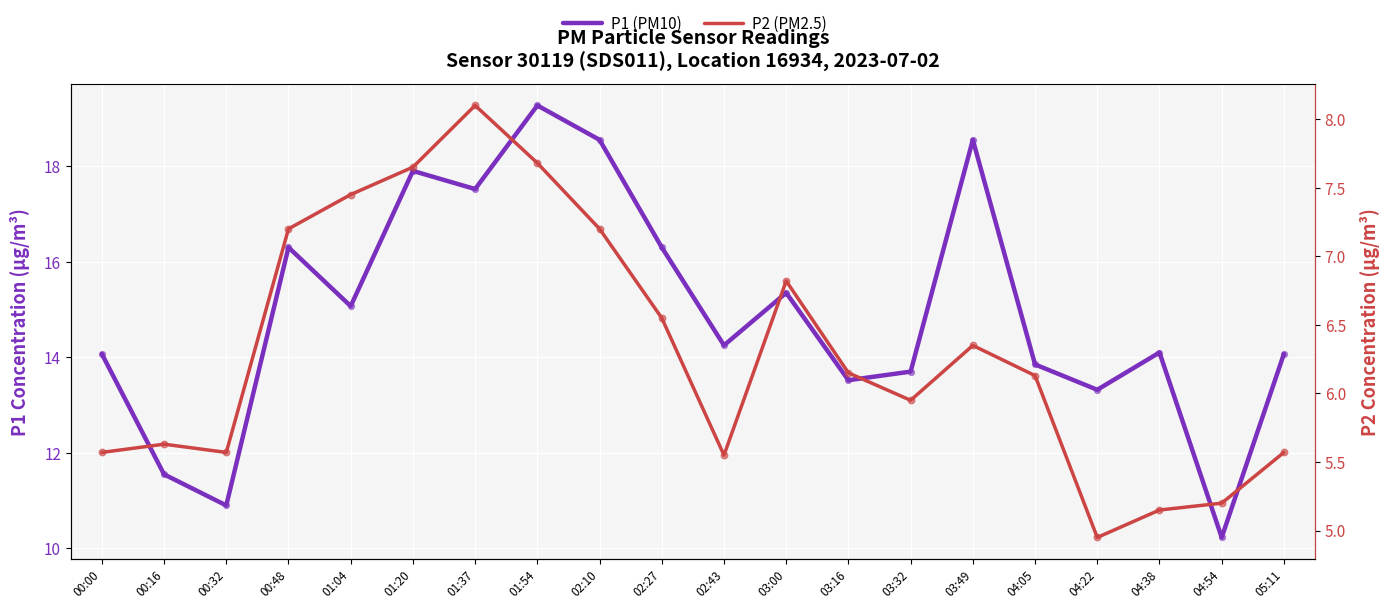

What is the total value across all series at 01:04?

22.5